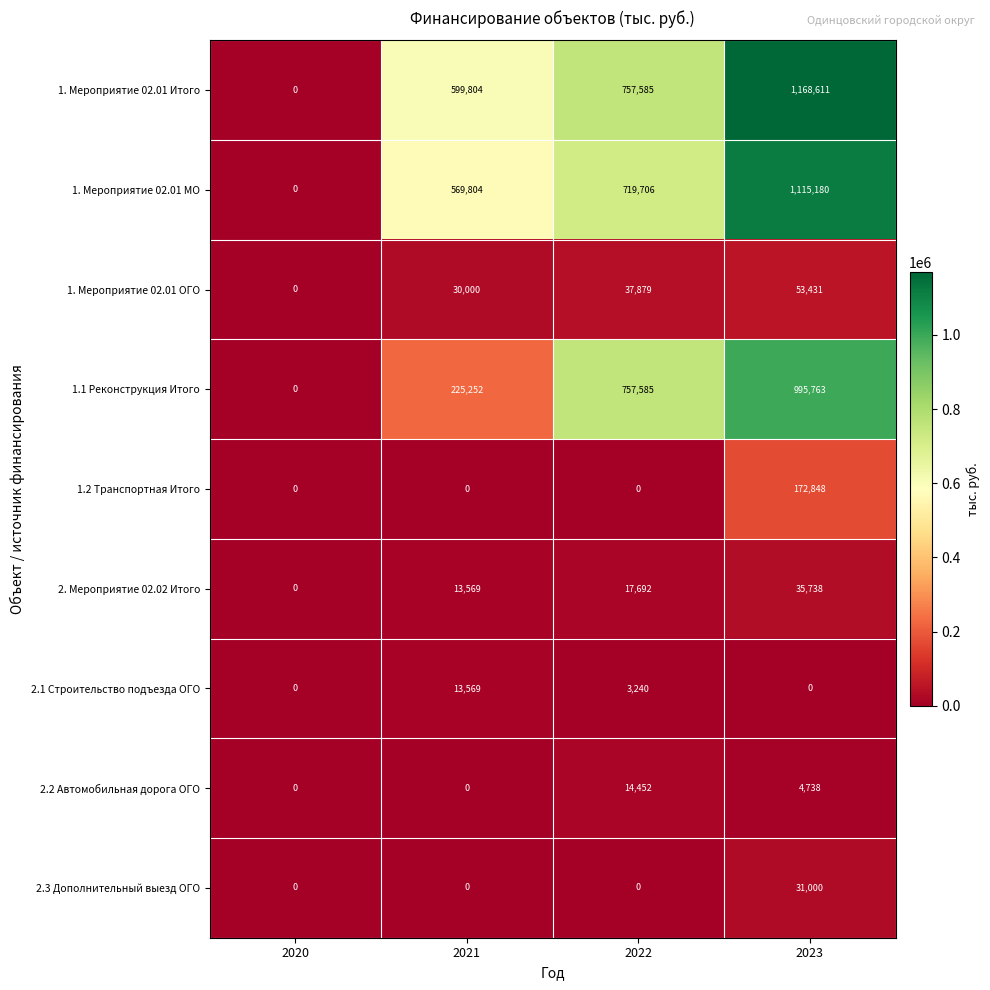

At how many categories does at least one series exceed 493425?

3